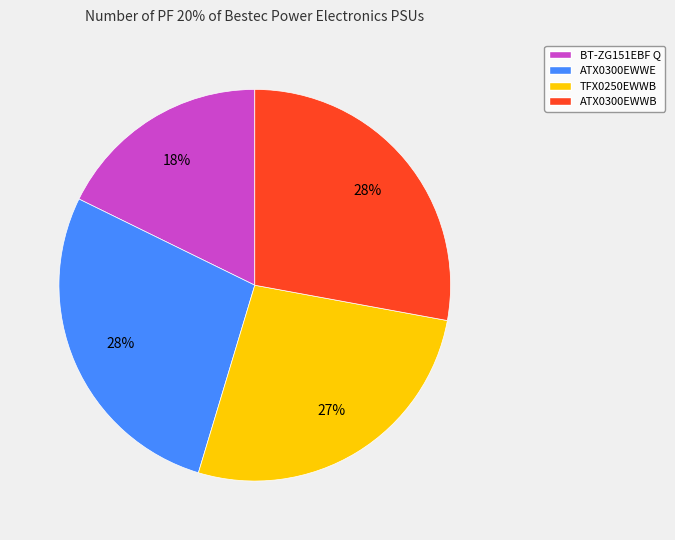

The ATX0300EWWB slice represents 28% of the pie. True or false?

True